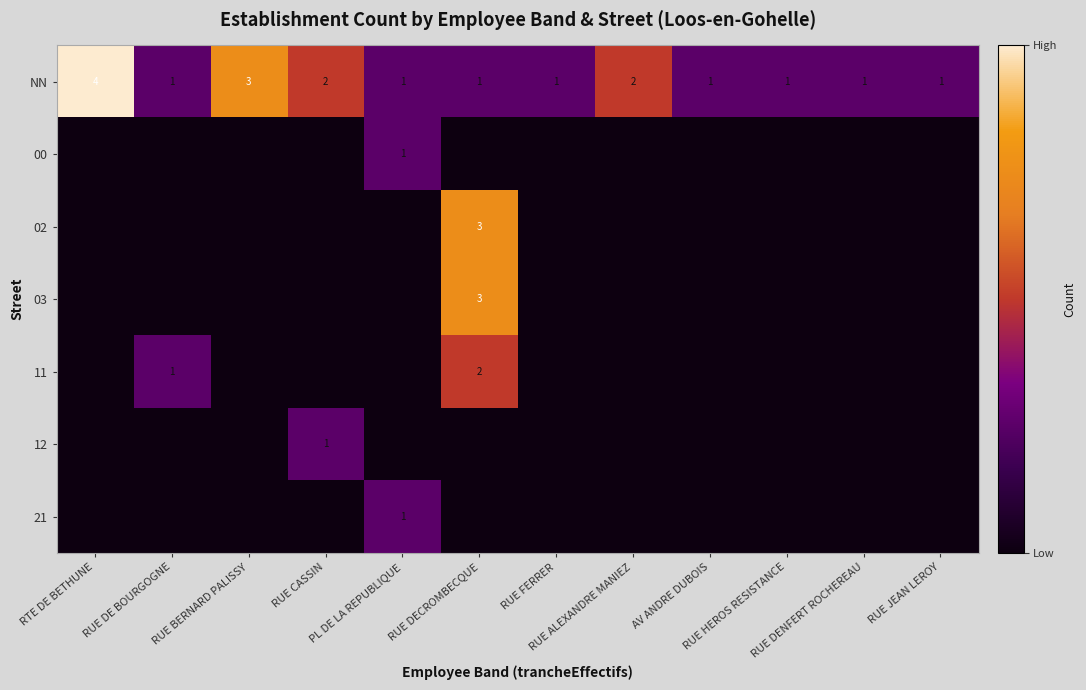

At how many categories does at least one series exceed 3?

1